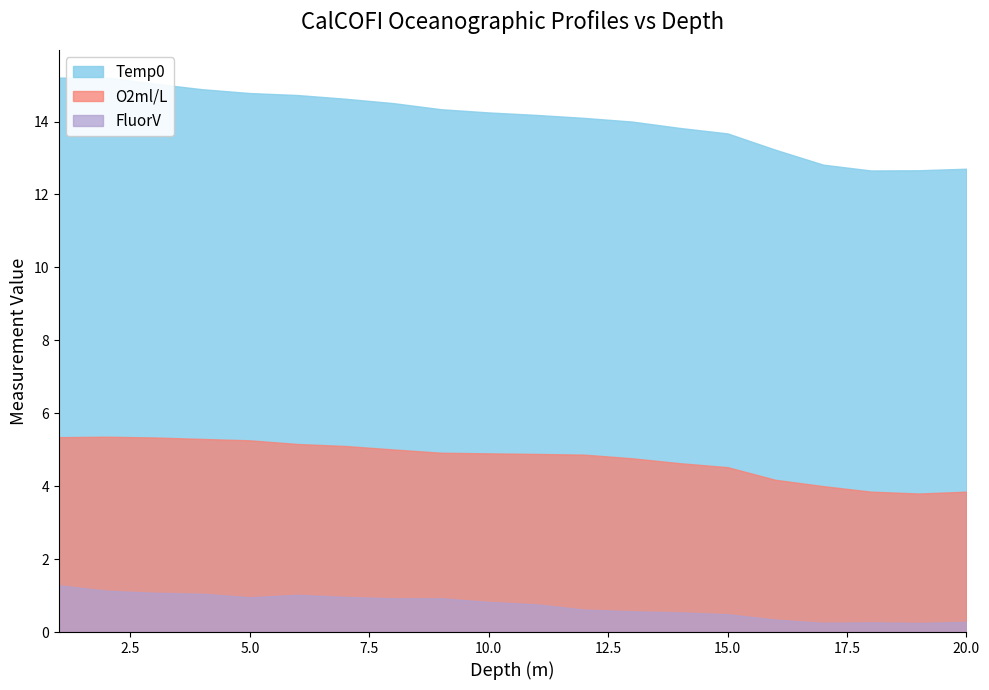

The value of FluorV at 4 is 1.5. True or false?

False